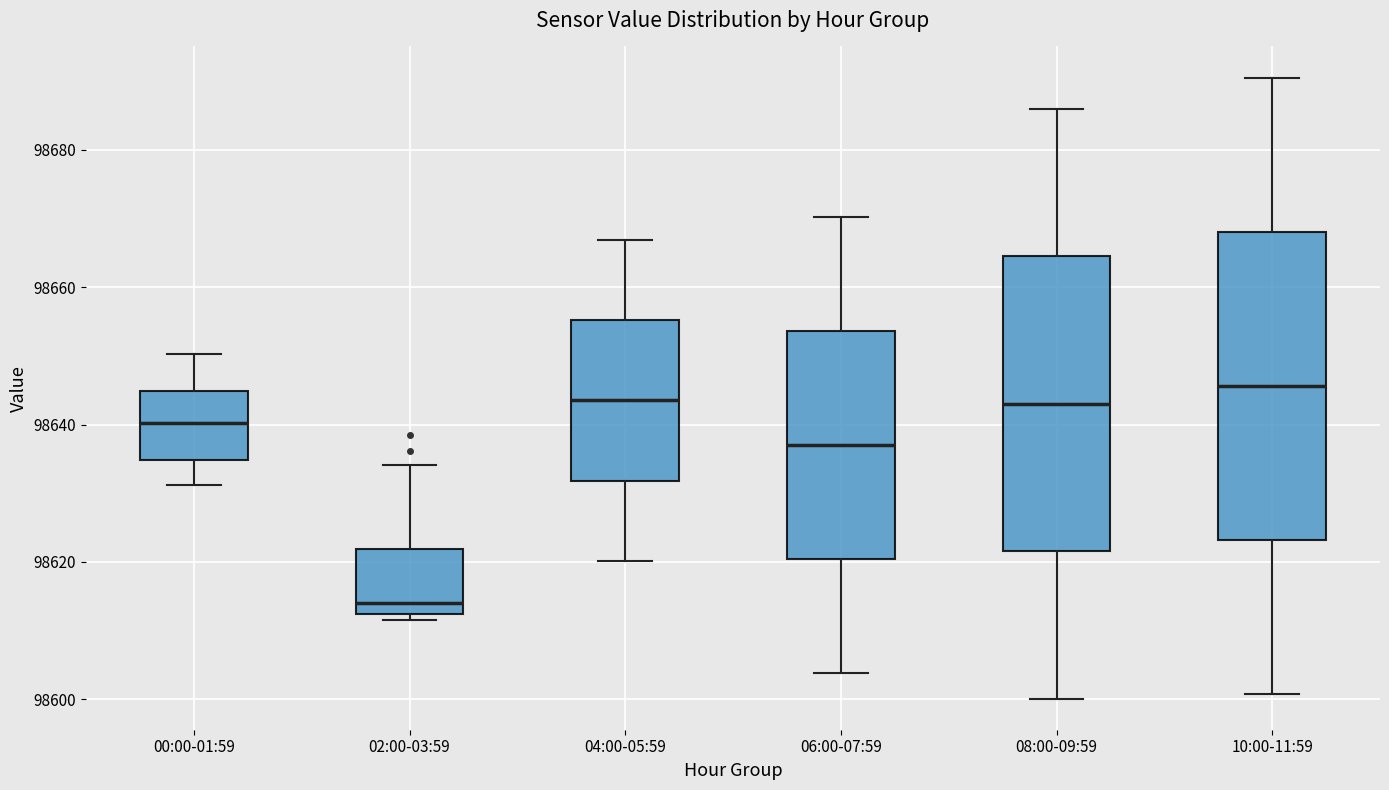

Reading left to right, transcribe this box plot: for each box, give where its median line is, the range the box spans, and where its two whiskers end, as read against the y-axis. The values are not printed on the chart, so give them approximately, as read against the axis.

00:00-01:59: median 98640, box 98634 to 98644, whiskers 98632 to 98650
02:00-03:59: median 98614, box 98612 to 98622, whiskers 98612 (just below the box's lower edge) to 98634
04:00-05:59: median 98644, box 98632 to 98656, whiskers 98620 to 98666
06:00-07:59: median 98638, box 98620 to 98654, whiskers 98604 to 98670
08:00-09:59: median 98644, box 98622 to 98664, whiskers 98600 to 98686
10:00-11:59: median 98646, box 98624 to 98668, whiskers 98600 to 98690